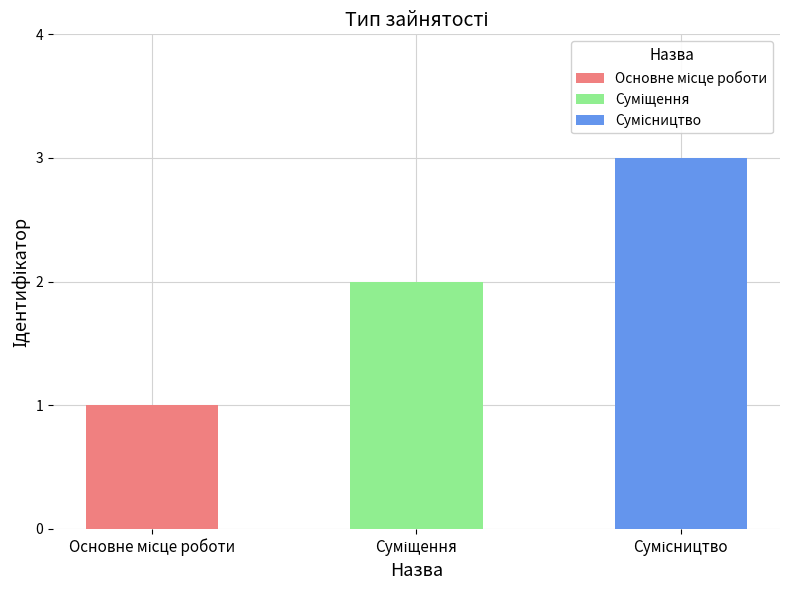

How many values are below 2?

1